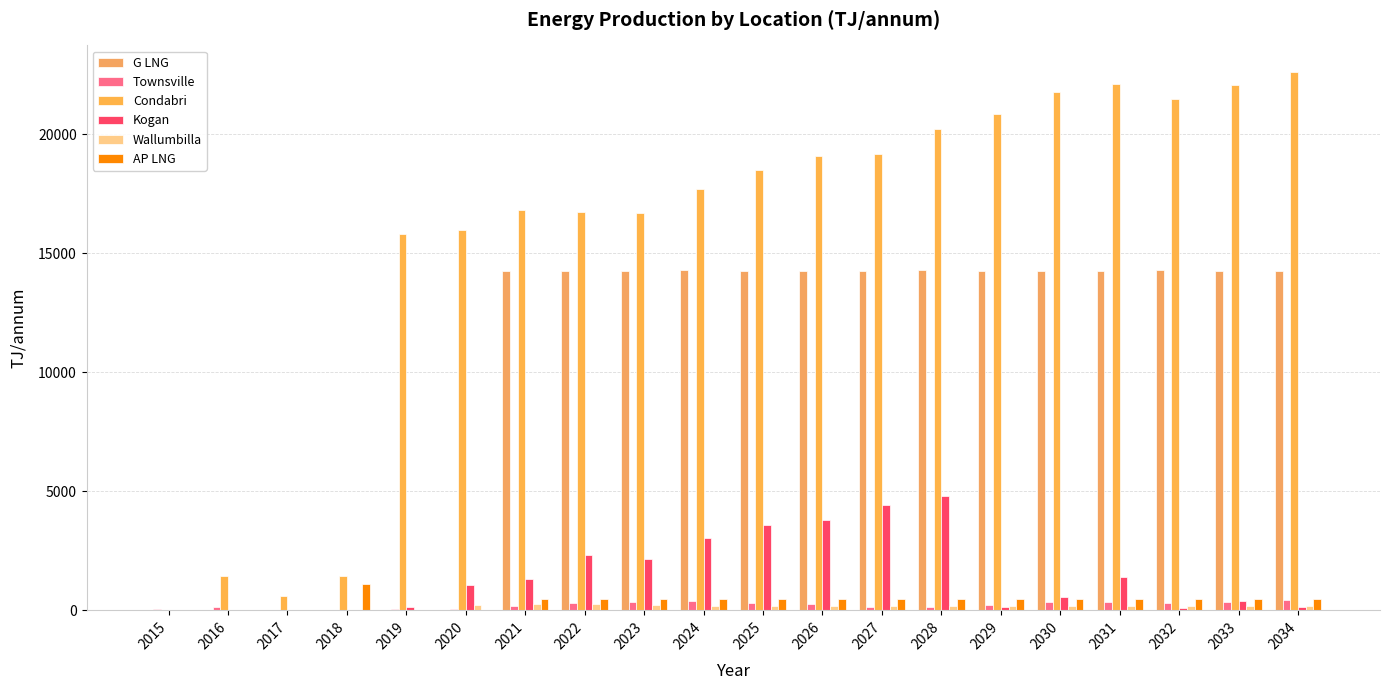

What are all the series names shown in the legend?

G LNG, Townsville, Condabri, Kogan, Wallumbilla, AP LNG